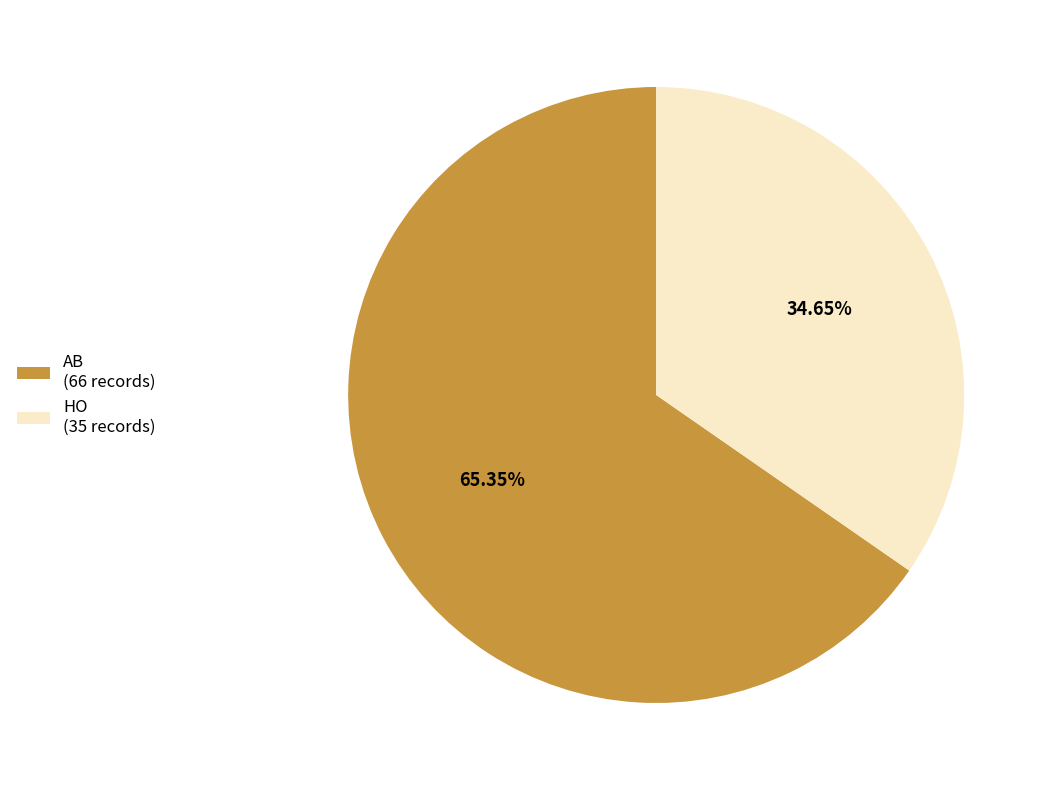

Rank the categories by value from lowest to highest.

HO, AB